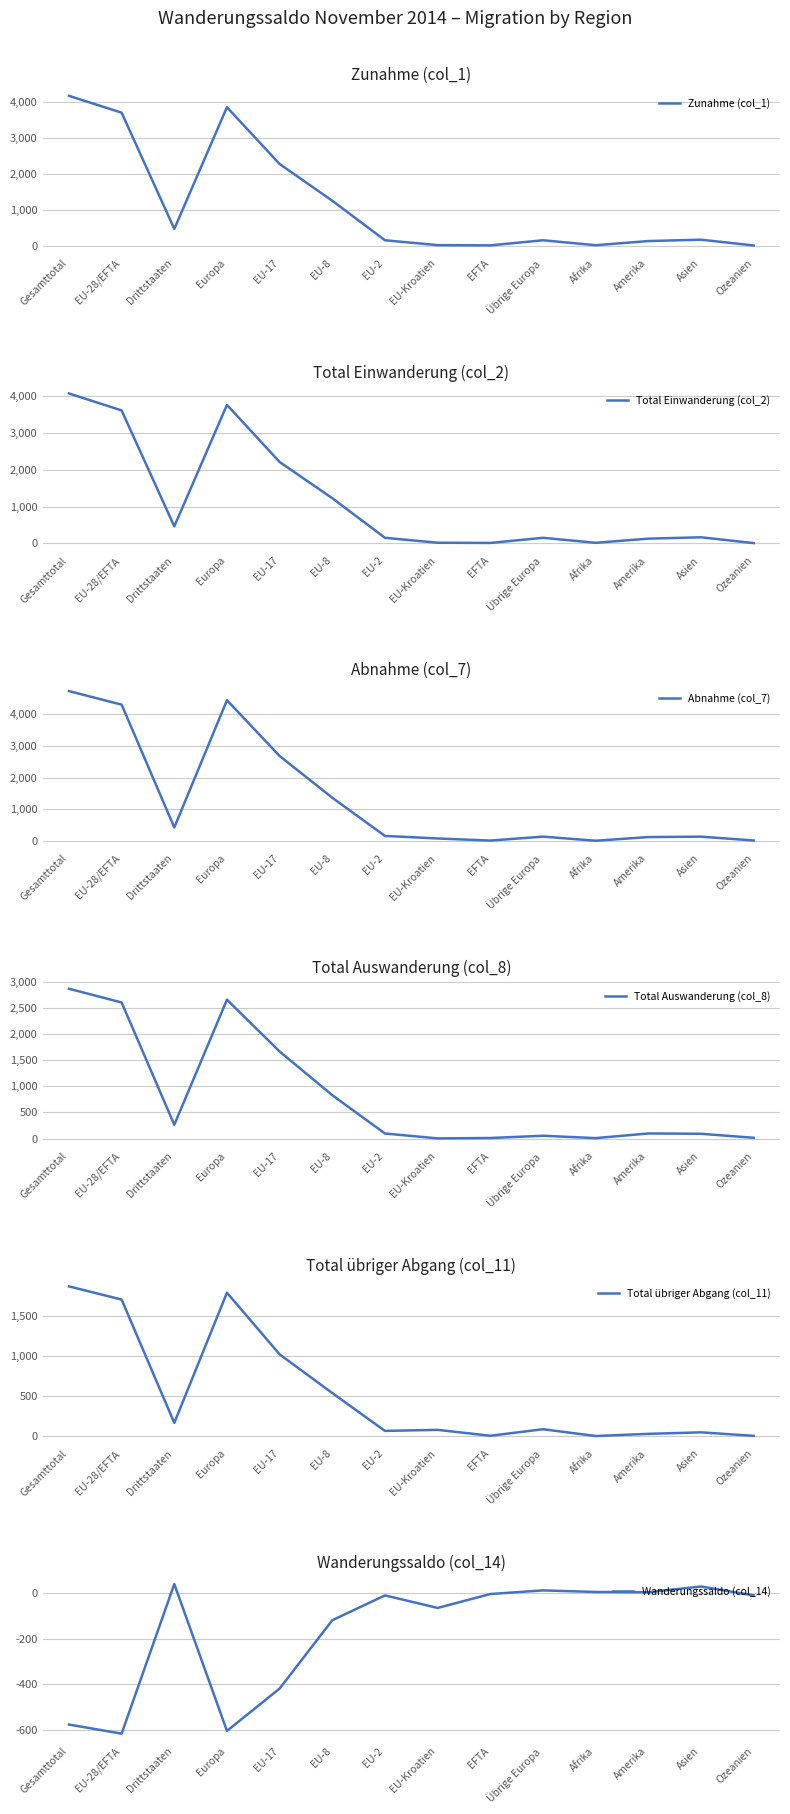

Reading right to left, transcribe all the data shown in this chart.

Zunahme (col_1): Ozeanien=7	Asien=167	Amerika=129	Afrika=14	Übrige Europa=151	EFTA=10	EU-Kroatien=16	EU-2=151	EU-8=1248	EU-17=2268	Europa=3844	Drittstaaten=468	EU-28/EFTA=3693	Gesamttotal=4161
Total Einwanderung (col_2): Ozeanien=6	Asien=164	Amerika=127	Afrika=14	Übrige Europa=150	EFTA=10	EU-Kroatien=16	EU-2=150	EU-8=1226	EU-17=2210	Europa=3762	Drittstaaten=461	EU-28/EFTA=3612	Gesamttotal=4073
Abnahme (col_7): Ozeanien=17	Asien=138	Amerika=125	Afrika=9	Übrige Europa=139	EFTA=14	EU-Kroatien=81	EU-2=161	EU-8=1367	EU-17=2687	Europa=4449	Drittstaaten=428	EU-28/EFTA=4310	Gesamttotal=4738
Total Auswanderung (col_8): Ozeanien=14	Asien=91	Amerika=97	Afrika=8	Übrige Europa=53	EFTA=10	EU-Kroatien=3	EU-2=96	EU-8=829	EU-17=1665	Europa=2656	Drittstaaten=263	EU-28/EFTA=2603	Gesamttotal=2866
Total übriger Abgang (col_11): Ozeanien=3	Asien=47	Amerika=28	Afrika=1	Übrige Europa=86	EFTA=4	EU-Kroatien=78	EU-2=65	EU-8=538	EU-17=1022	Europa=1793	Drittstaaten=165	EU-28/EFTA=1707	Gesamttotal=1872
Wanderungssaldo (col_14): Ozeanien=-10	Asien=29	Amerika=4	Afrika=5	Übrige Europa=12	EFTA=-4	EU-Kroatien=-65	EU-2=-10	EU-8=-119	EU-17=-419	Europa=-605	Drittstaaten=40	EU-28/EFTA=-617	Gesamttotal=-577